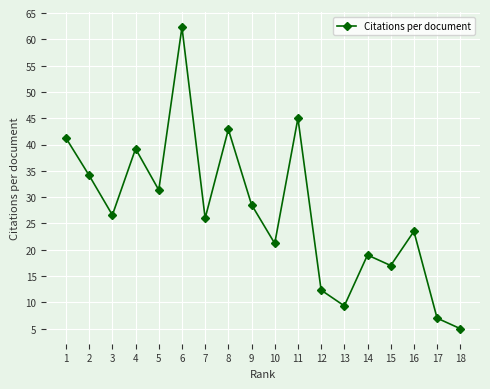

What is the sum of all values?

491.6